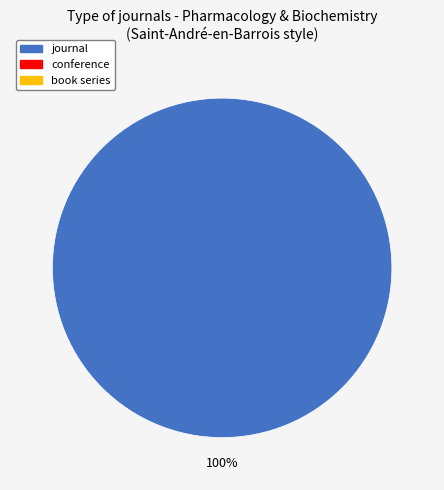

Is there any slice that represents more than half of the pie?

Yes